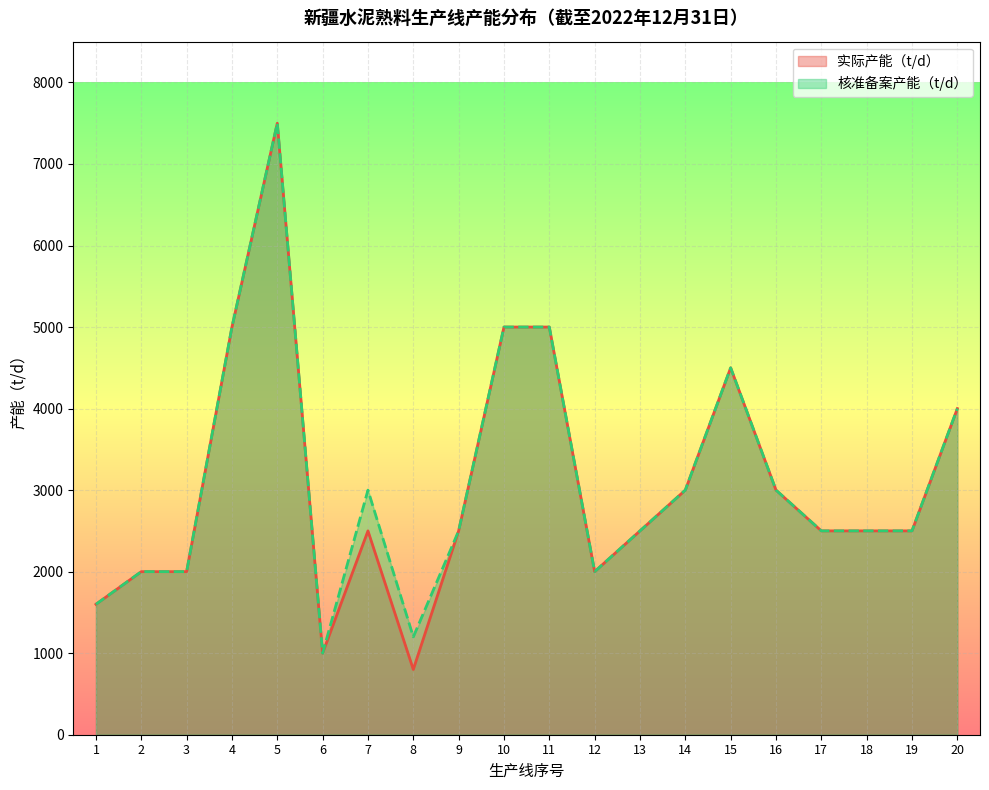

What is the value of the 核准备案产能（t/d） point at the 11th from the left?

5000